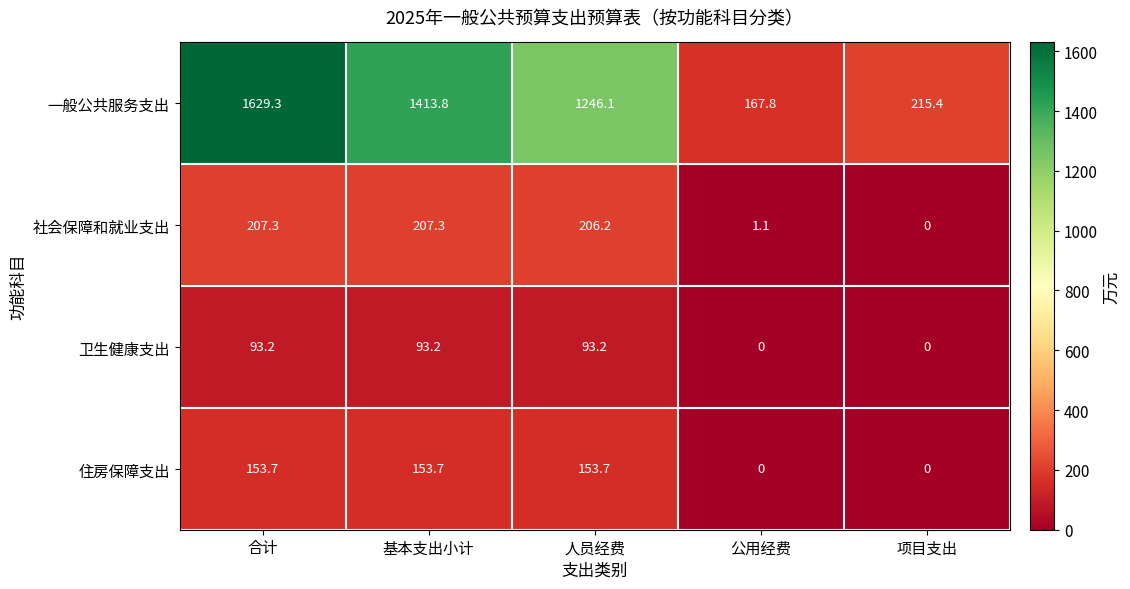

Is it true that 住房保障支出 equals 60.3 at 公用经费?

False